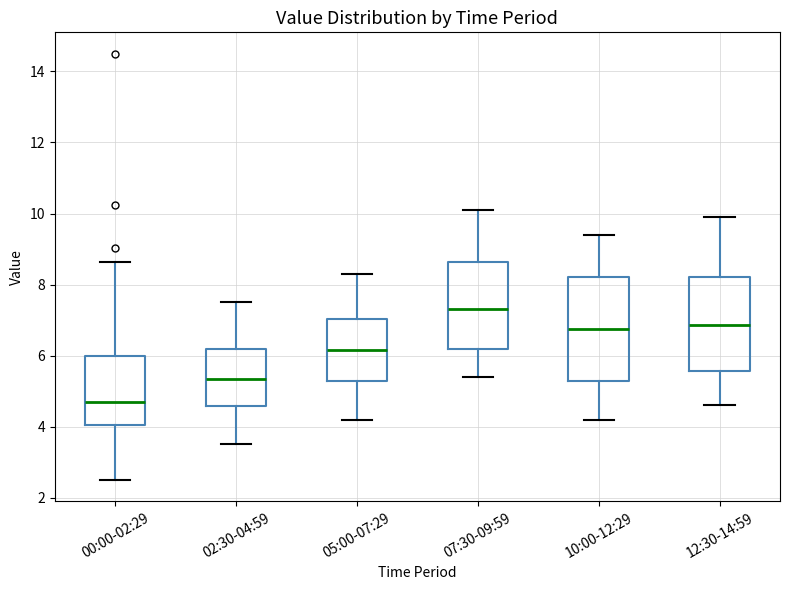

Reading left to right, transcribe this box plot: for each box, give where its median line is, the range the box spans, and where its two whiskers end, as read against the y-axis. The values are not printed on the chart, so give them approximately, as read against the axis.

00:00-02:29: median 4.8, box 4.0 to 6.0, whiskers 2.6 to 8.6
02:30-04:59: median 5.4, box 4.6 to 6.2, whiskers 3.6 to 7.6
05:00-07:29: median 6.2, box 5.2 to 7.0, whiskers 4.2 to 8.4
07:30-09:59: median 7.4, box 6.2 to 8.6, whiskers 5.4 to 10.2
10:00-12:29: median 6.8, box 5.4 to 8.2, whiskers 4.2 to 9.4
12:30-14:59: median 6.8, box 5.6 to 8.2, whiskers 4.6 to 10.0